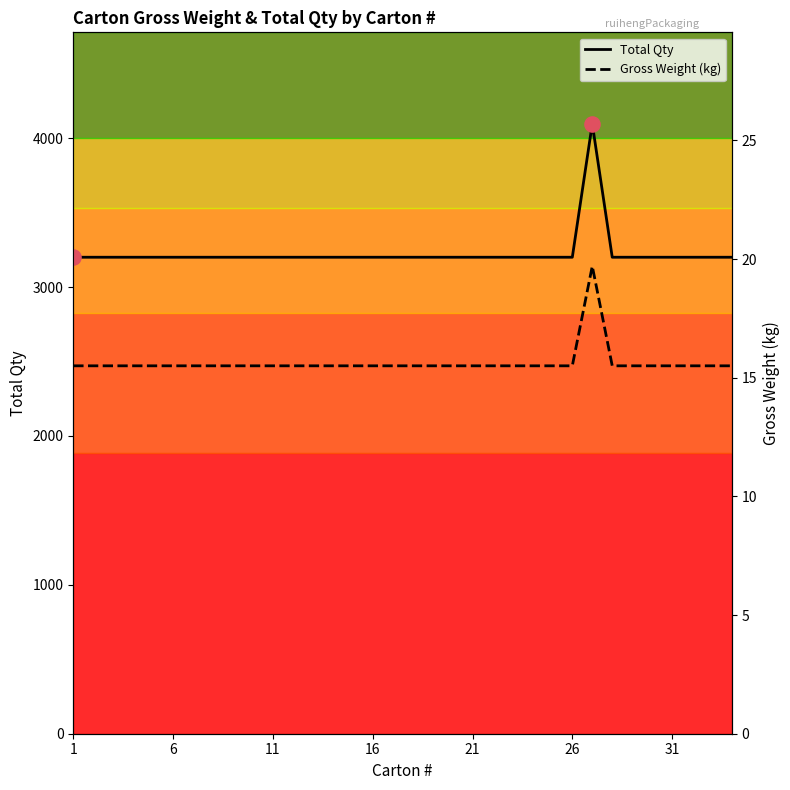

Which series has the largest Y range (max minus min)?

Total Qty